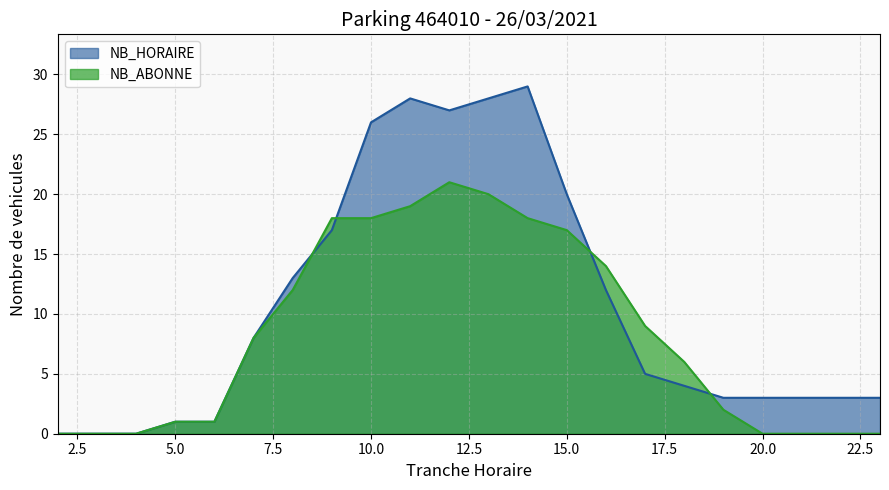

How many distinct data groups are displayed?

2